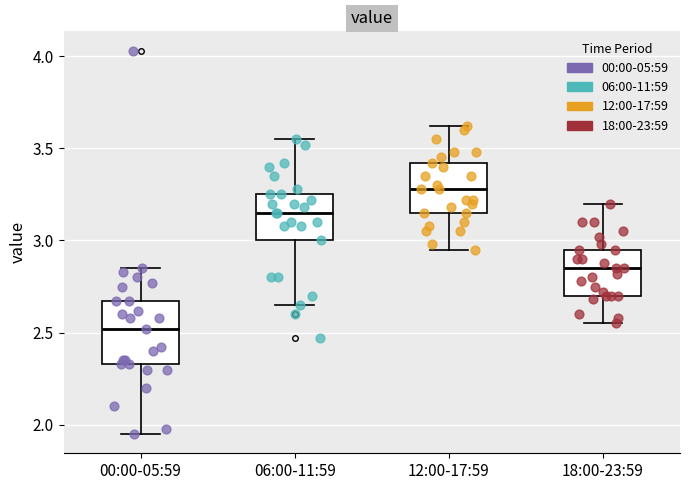

Which box is the tallest, from its lower edge to its upper edge?

00:00-05:59